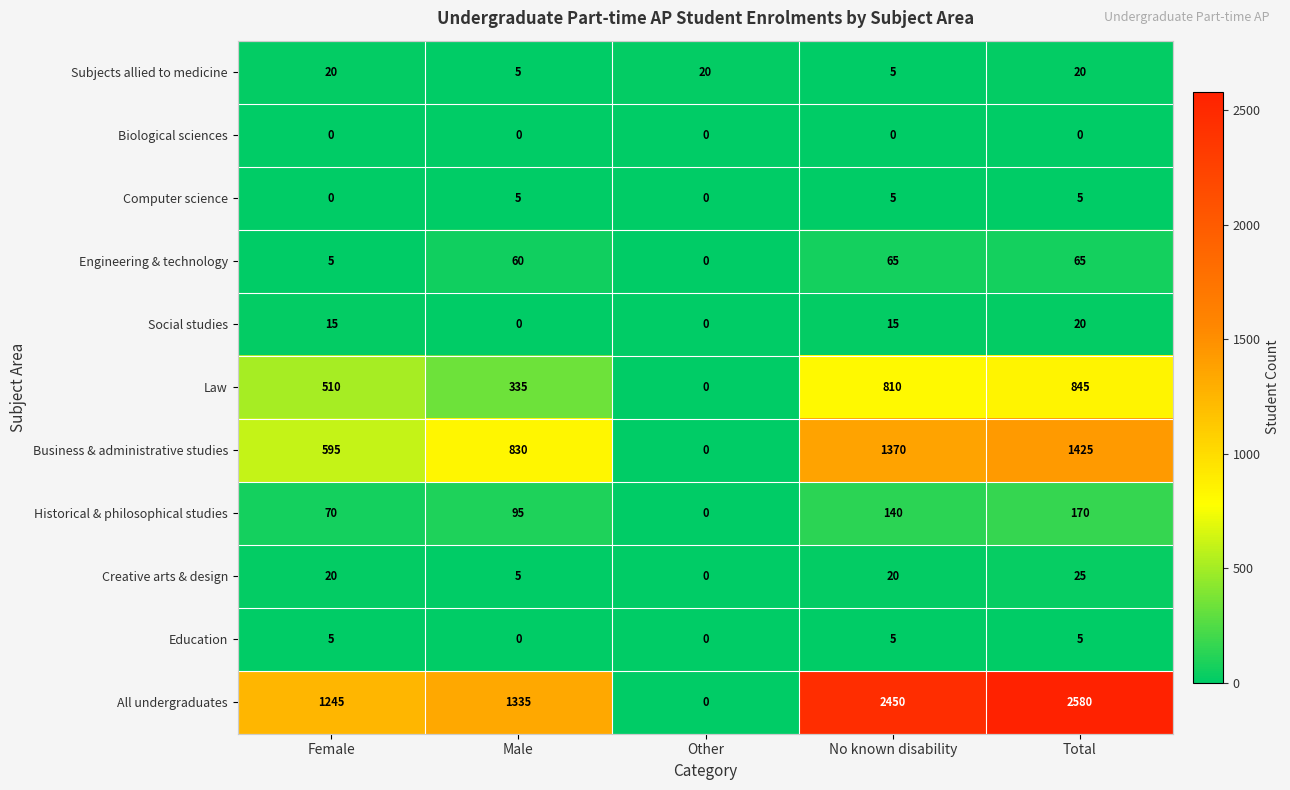

Which series has the widest spread of values?

All undergraduates